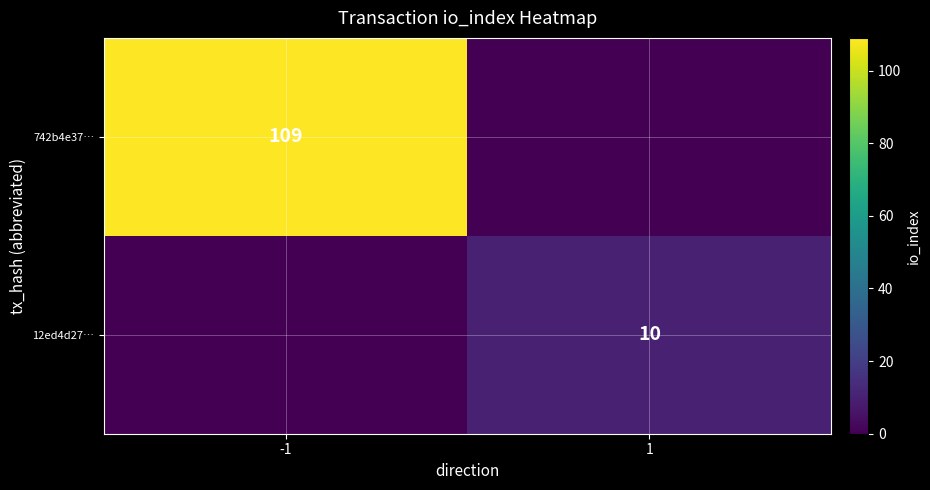

True or false: 742b4e37… has a value of 109 at -1.

True